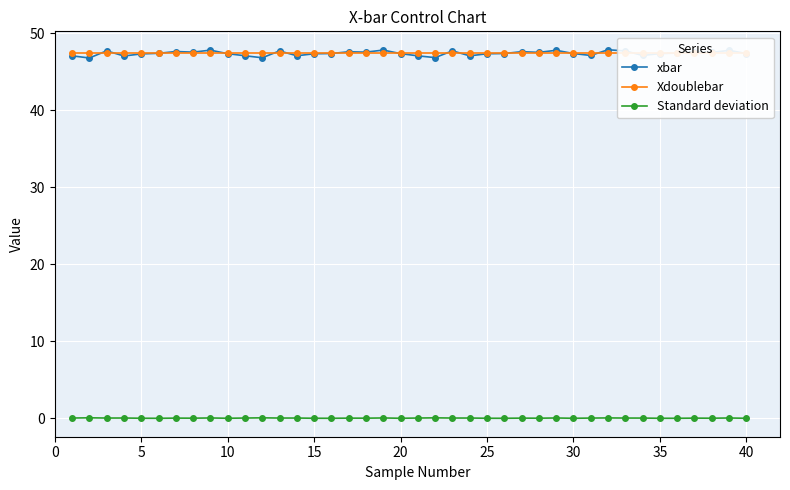

What is the sum of all xbar values?

1896.8